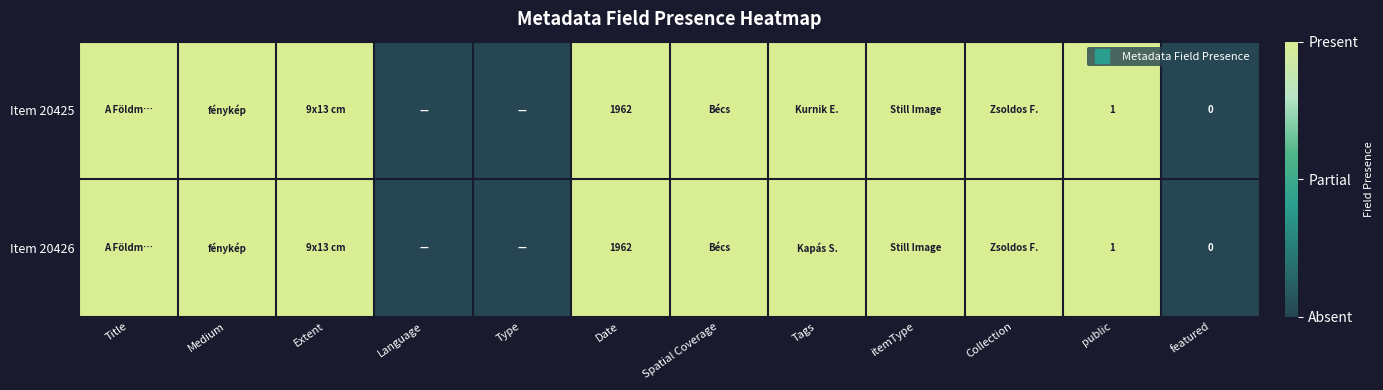

True or false: Item 20426 has a value of 1 at Date.

False